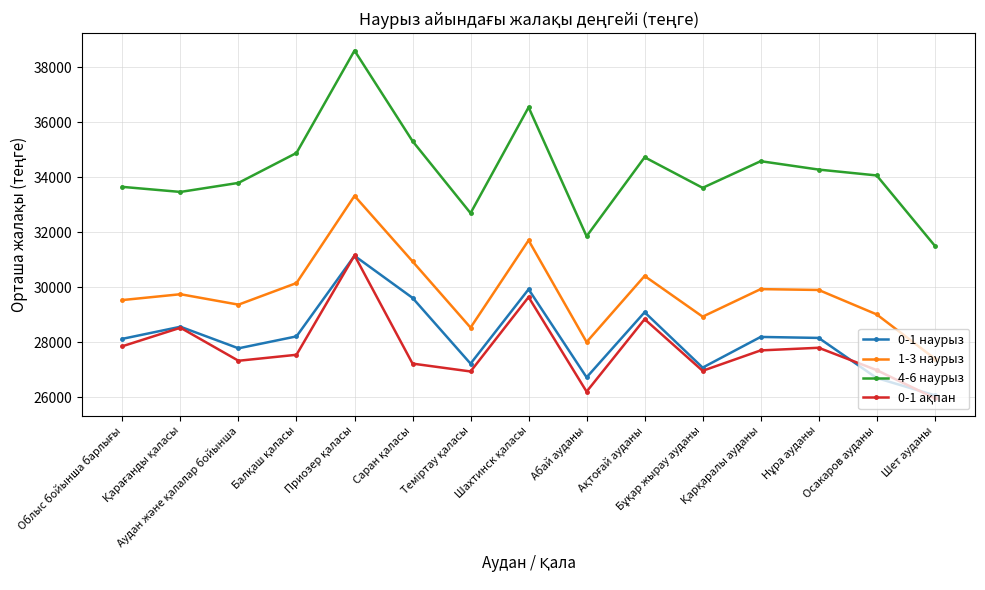

True or false: 1-3 наурыз has a value of 29004 at Осакаров ауданы.

True